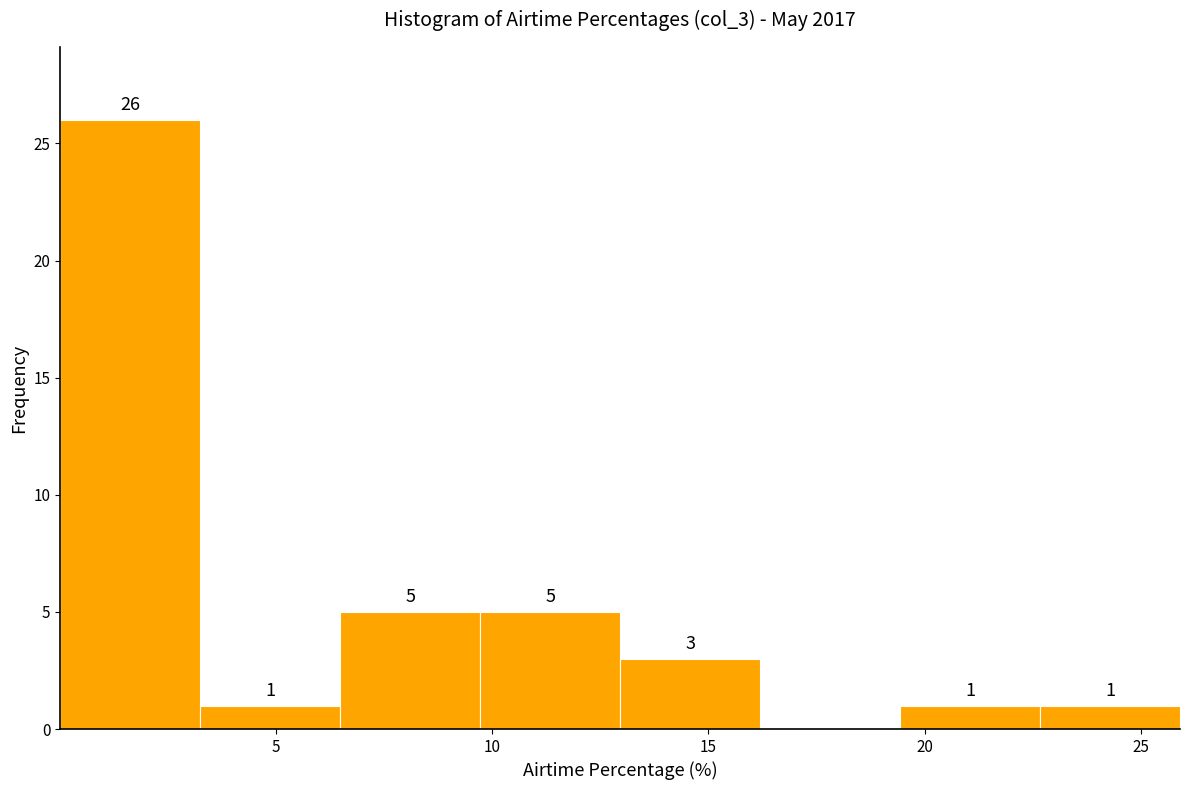

Which range on the x-axis has the tallest bar?

0.0 to 3.5